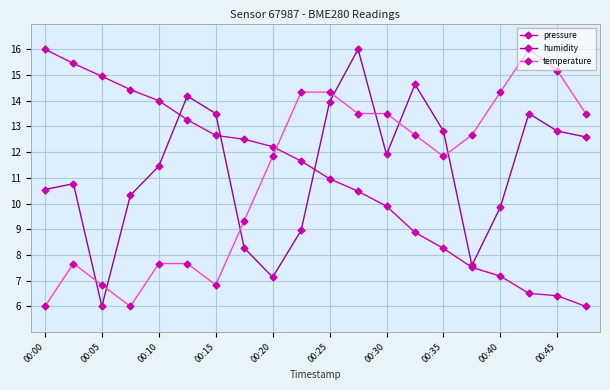

What is the lowest value of the pressure series?

6.0